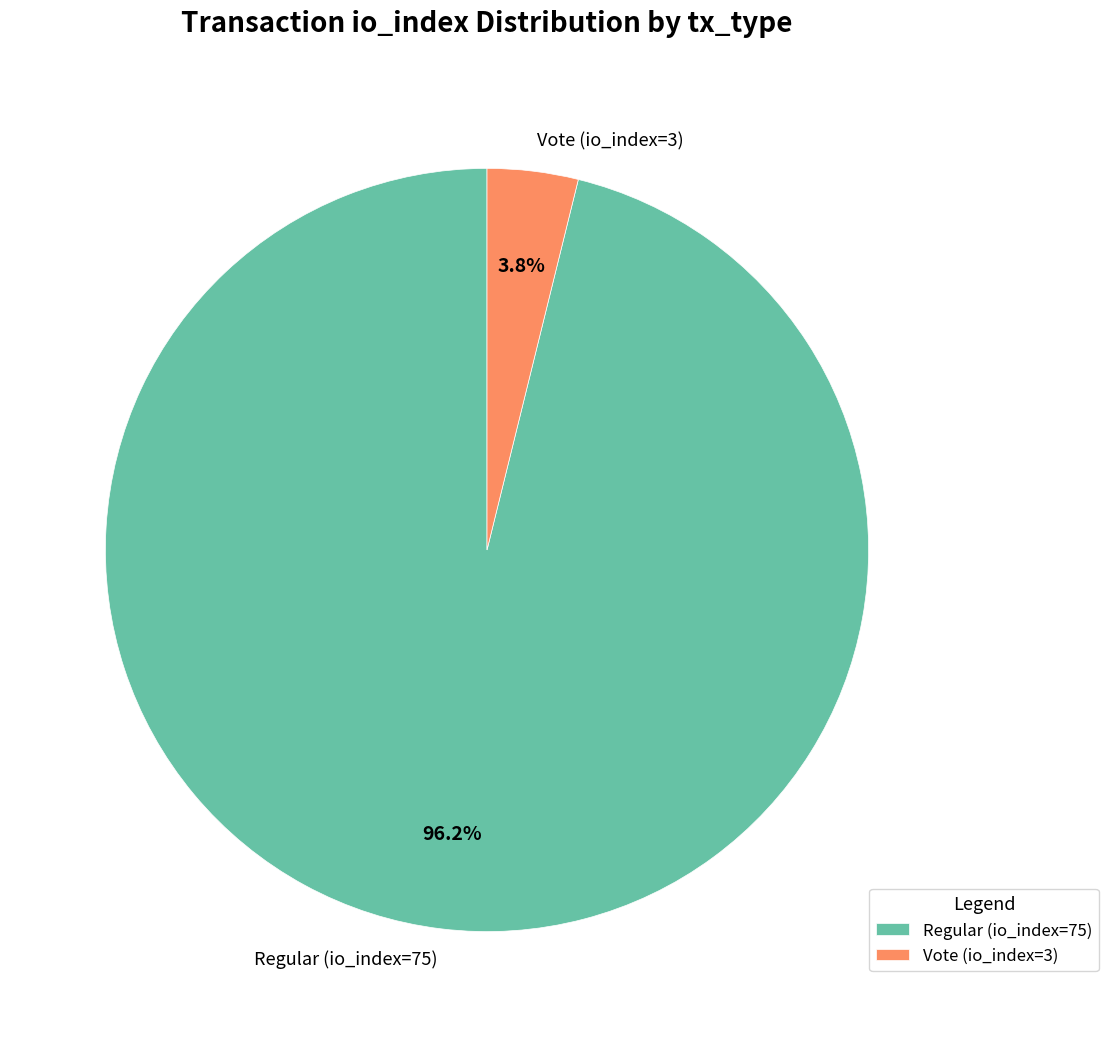

How many segments does this pie chart have?

2